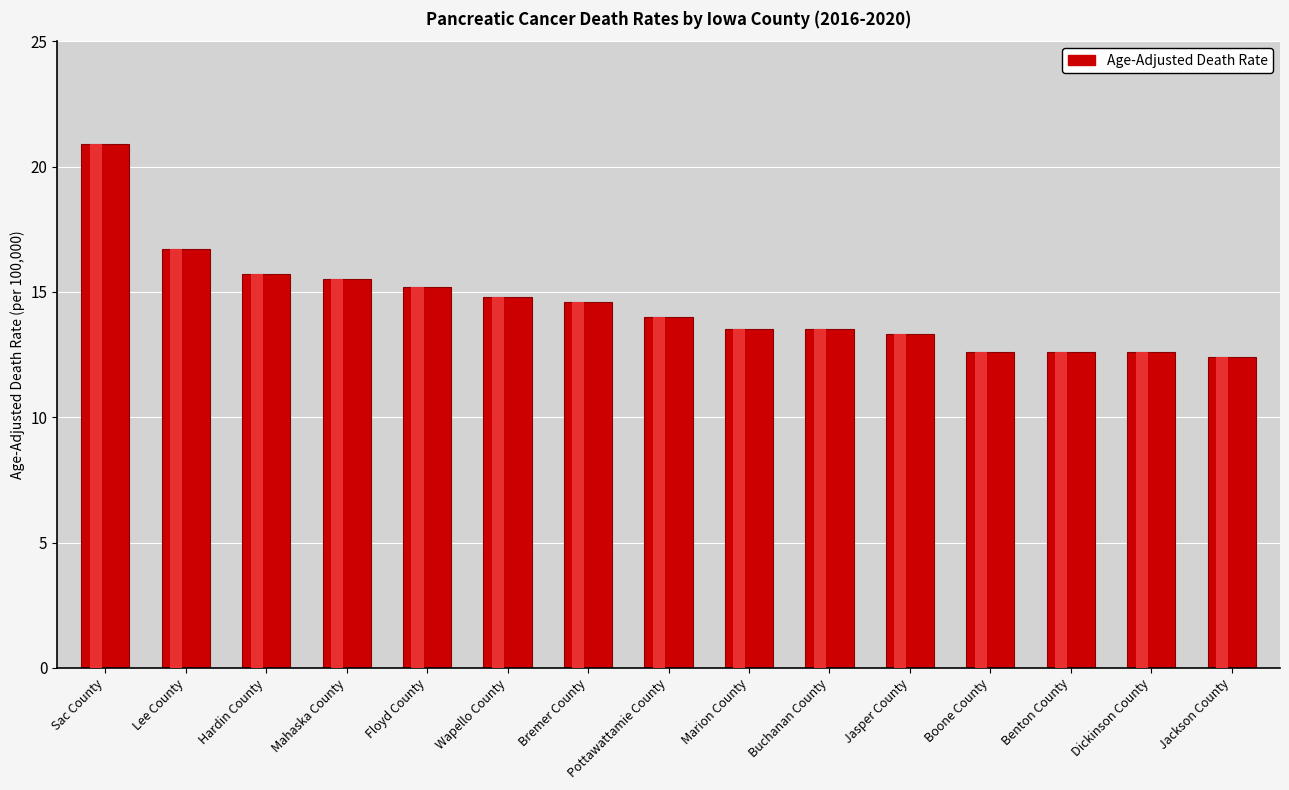

What is the average value?

14.5